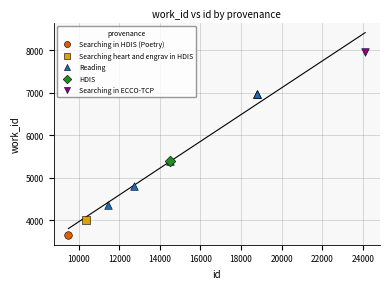

What are all the series names shown in the legend?

Searching in HDIS (Poetry), Searching heart and engrav in HDIS, Reading, HDIS, Searching in ECCO-TCP